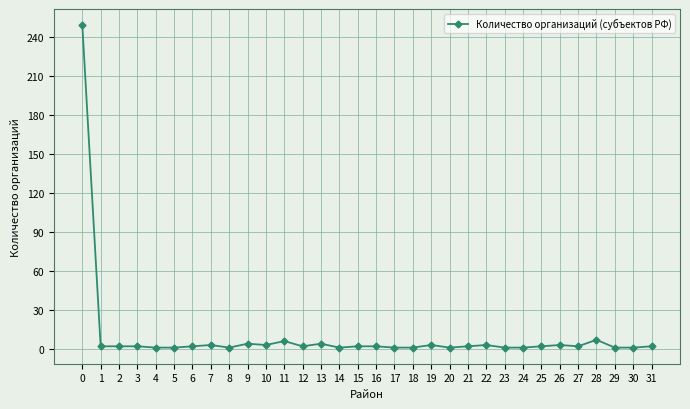

True or false: there are more than 0 points higher than both neighbors.

True